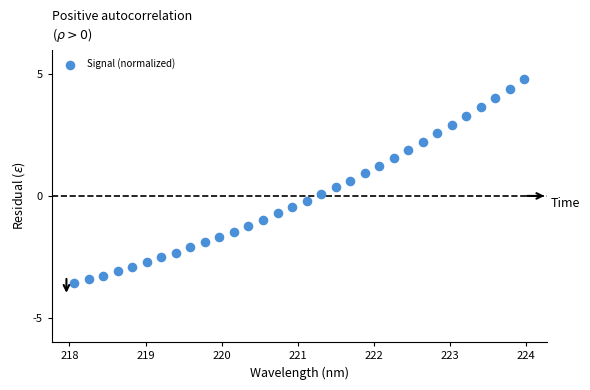

What is the range of Y values (max minus min)?

8.4